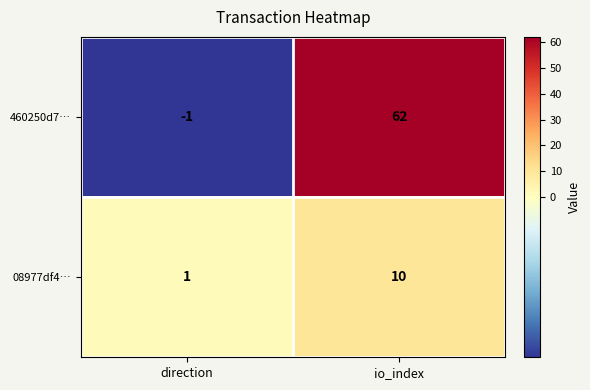

What is the difference between the maximum and minimum values in the 08977df4… series?

9